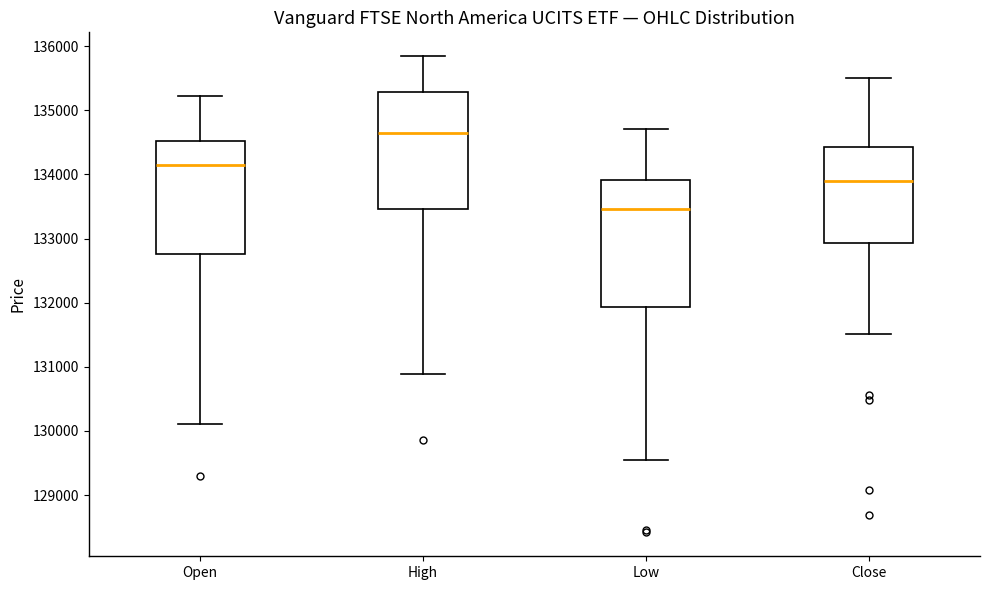

Reading left to right, transcribe this box plot: for each box, give where its median line is, the range the box spans, and where its two whiskers end, as read against the y-axis. The values are not printed on the chart, so give them approximately, as read against the axis.

Open: median 134100, box 132800 to 134500, whiskers 130100 to 135200
High: median 134600, box 133500 to 135300, whiskers 130900 to 135800
Low: median 133500, box 131900 to 133900, whiskers 129500 to 134700
Close: median 133900, box 132900 to 134400, whiskers 131500 to 135500